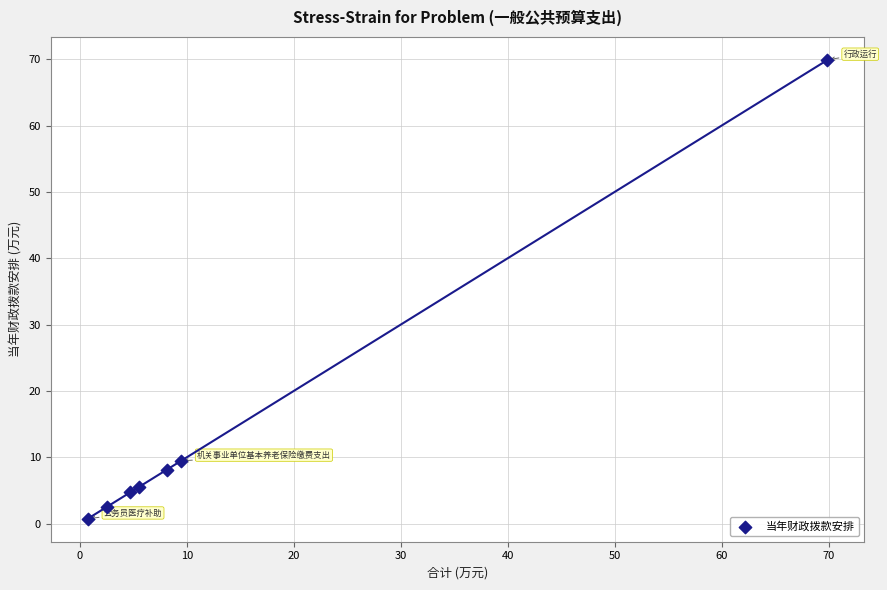

What is the average X value?

14.4